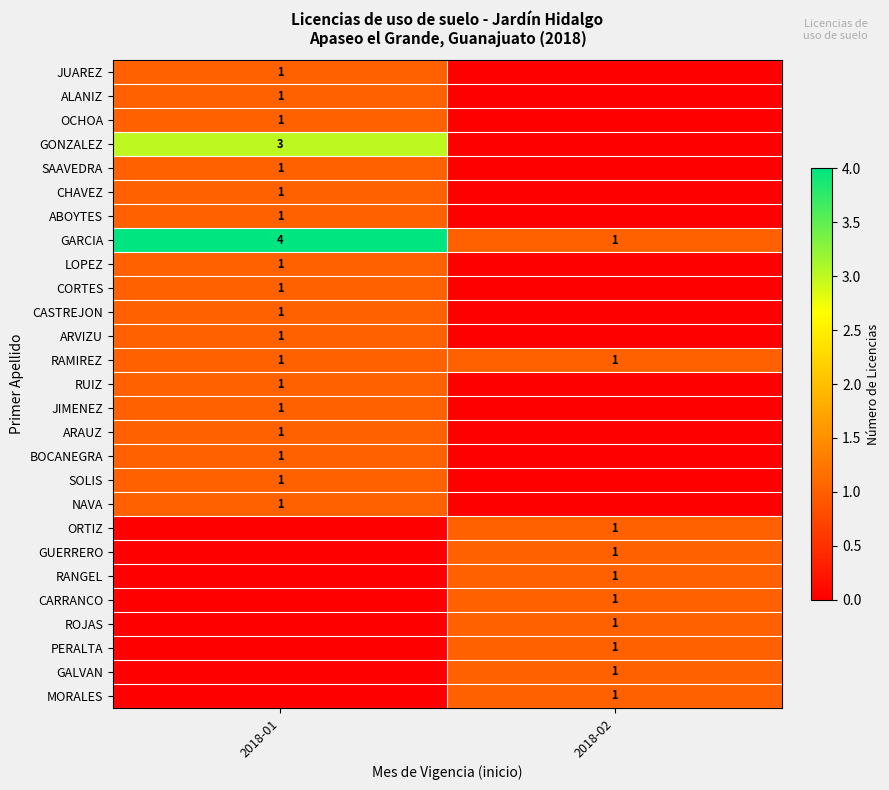

At how many categories does at least one series exceed 0?

2